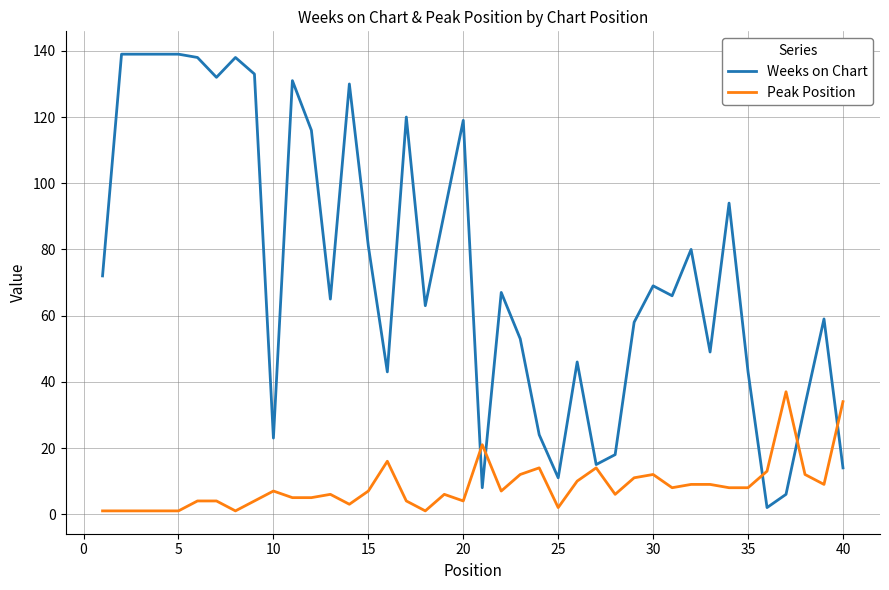

Which series has the largest range (max minus min)?

Weeks on Chart